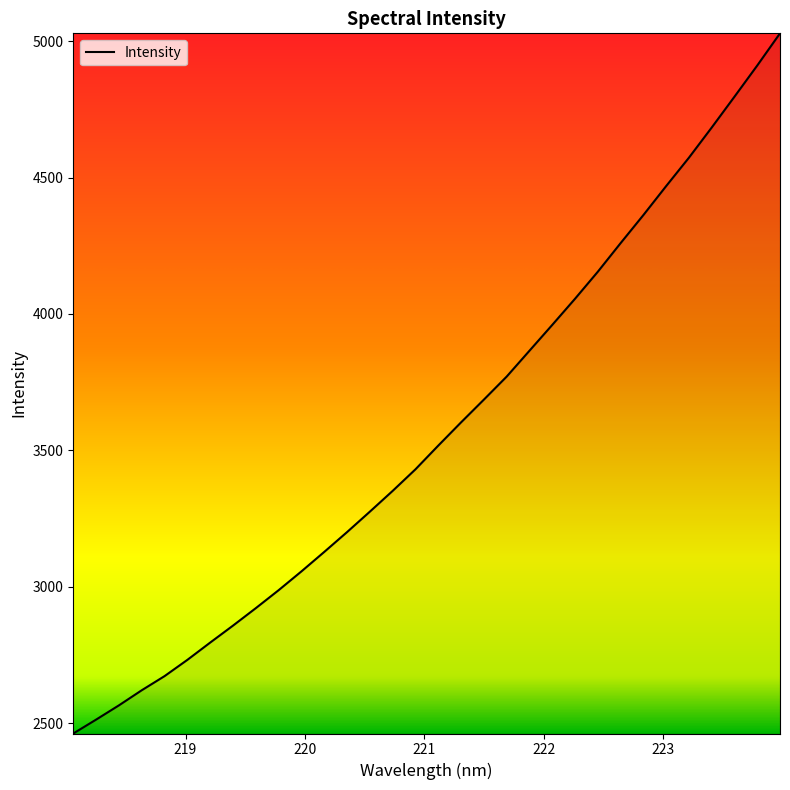

What is the greatest value displayed?

5028.3